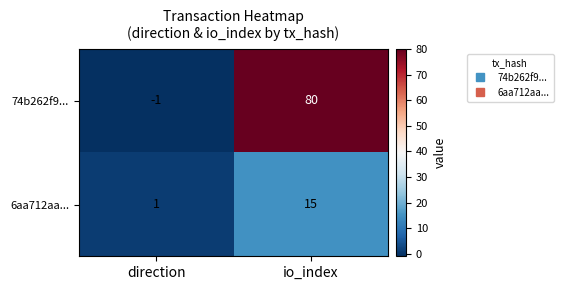

What is the average value of the 74b262f9... series?

40